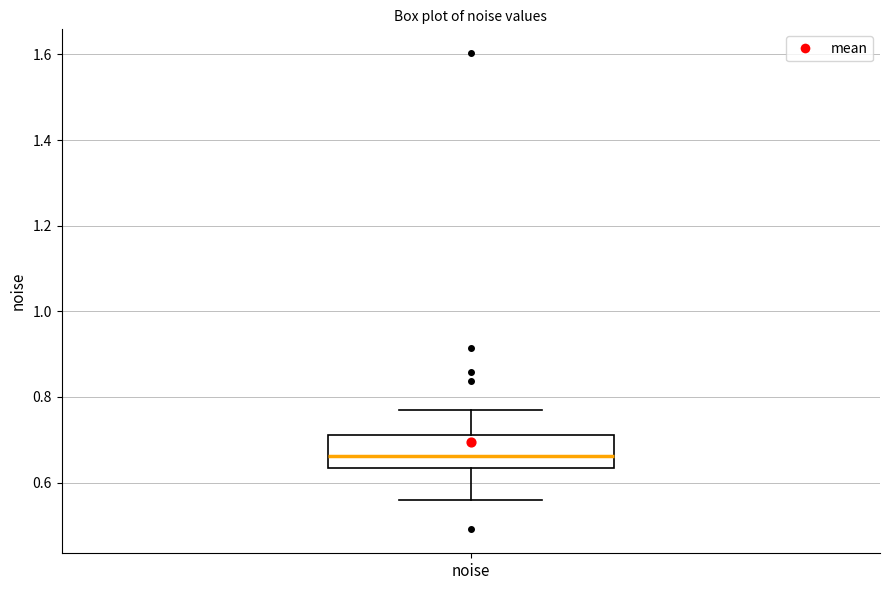

Where is the lower edge of the box for noise on the y-axis? The values are not printed on the chart, so give them approximately, as read against the axis.

0.64